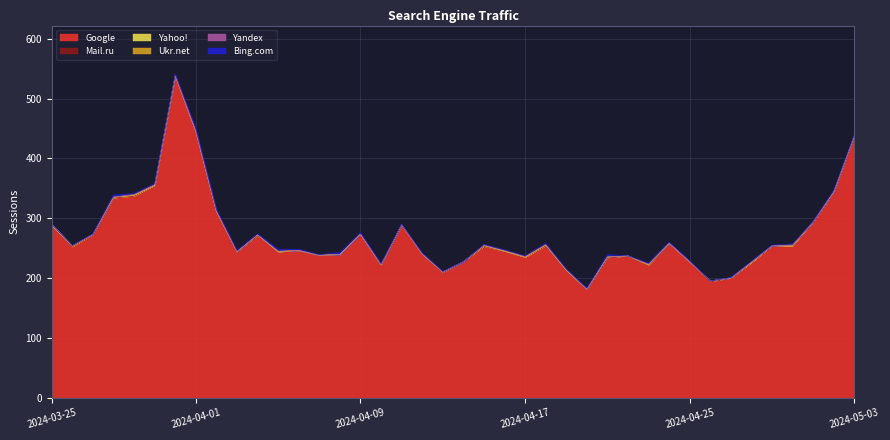

What is the total value across all series at 2024-04-16?

247